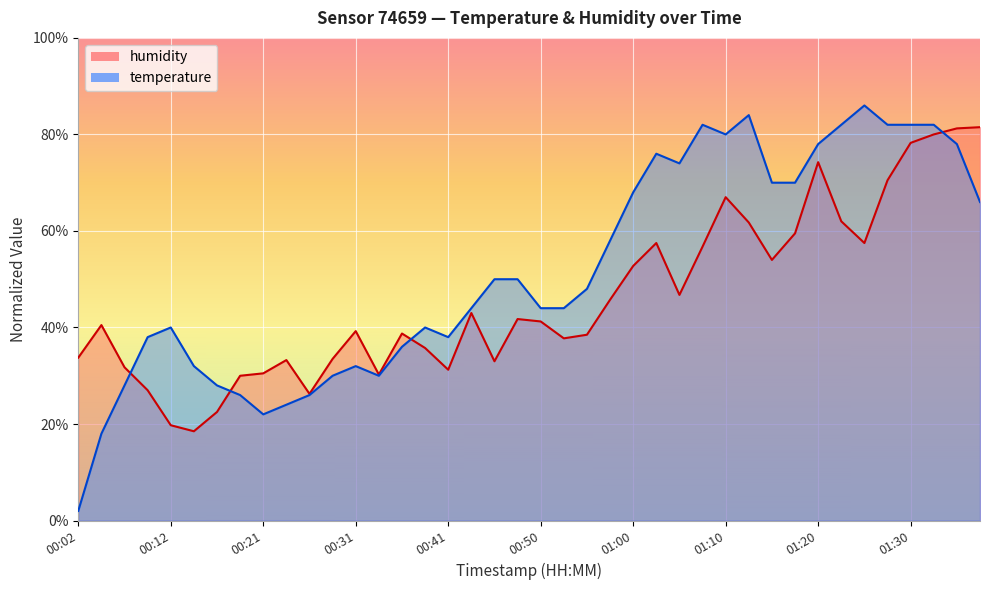

What value does the temperature series have at 00:04?

18.0